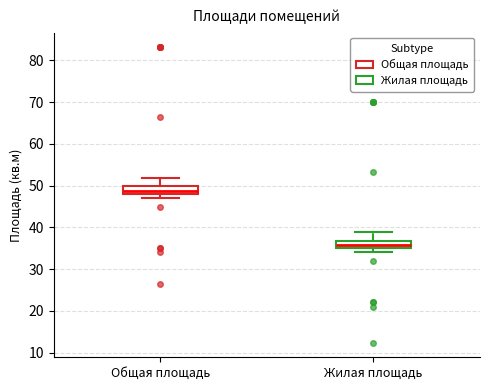

Reading left to right, read every box against the y-axis: the position of its median line, the range the box covers, and the ends of its whiskers. The values are not printed on the chart, so give them approximately, as read against the axis.

Общая площадь: median 49, box 48 to 50, whiskers 47 to 52
Жилая площадь: median 36, box 35 to 37, whiskers 34 to 39